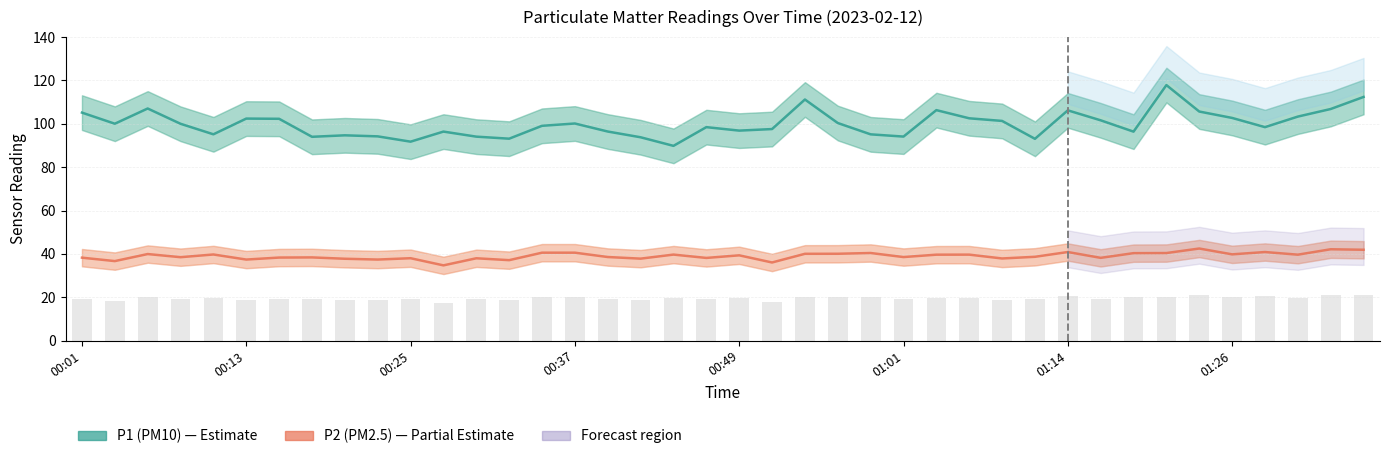

Which category has the highest value across all series?

33